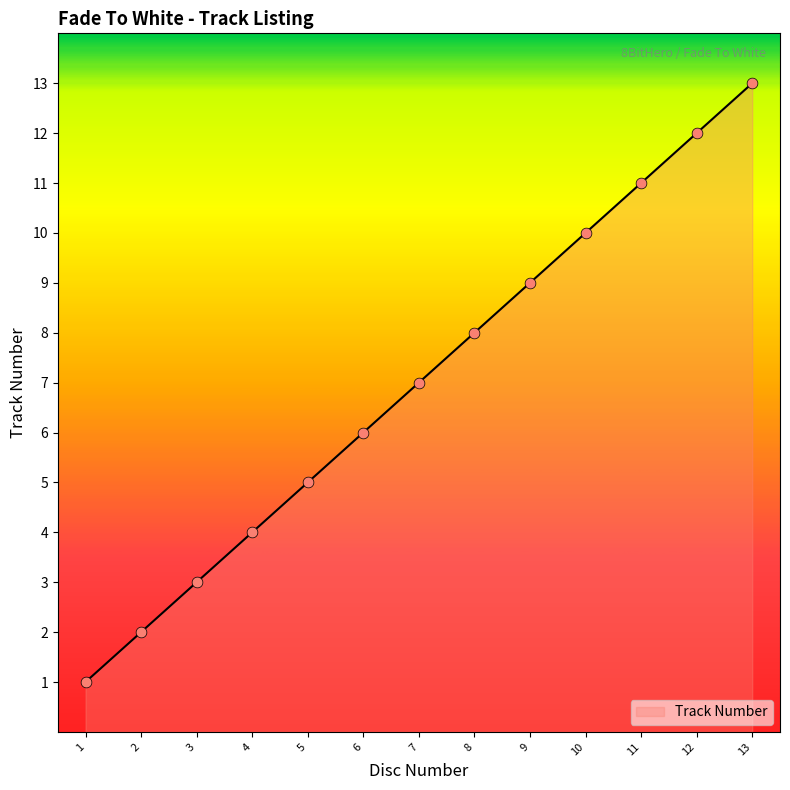

What is the change in value from 4 to 8?

+4